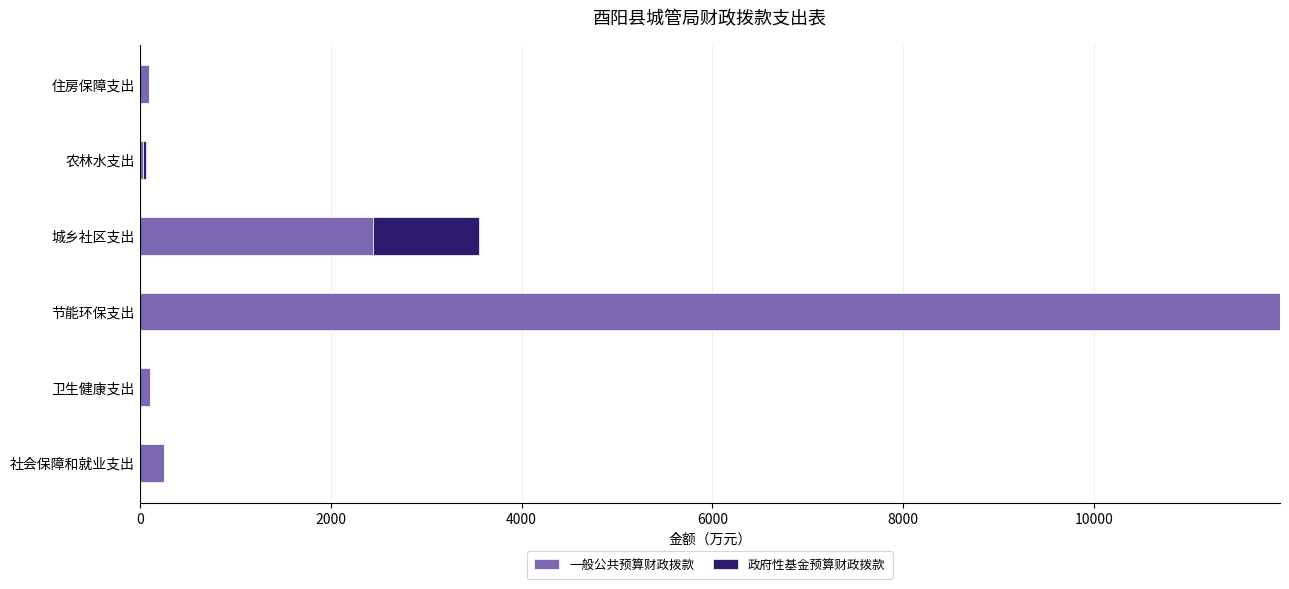

What is the sum of all 一般公共预算财政拨款 values?

14878.5